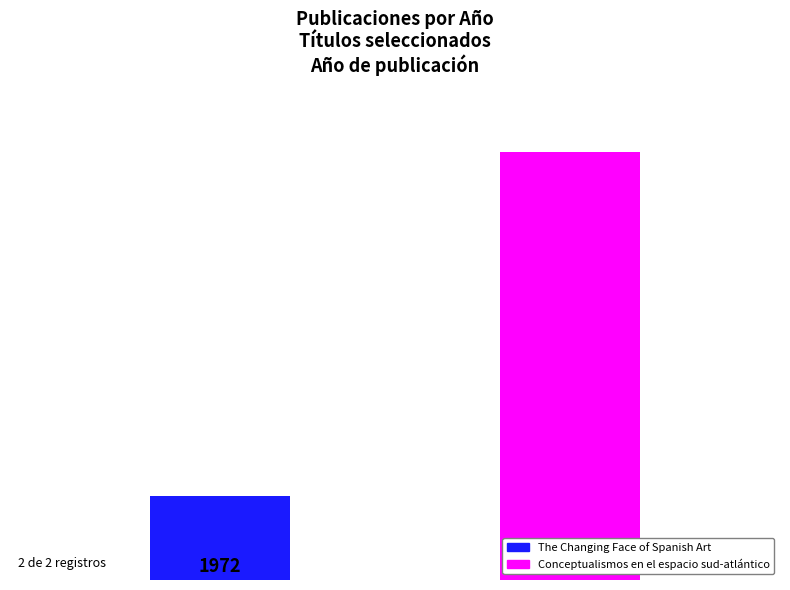

What is the minimum value for Conceptualismos en el espacio sud-atlántico?

2021